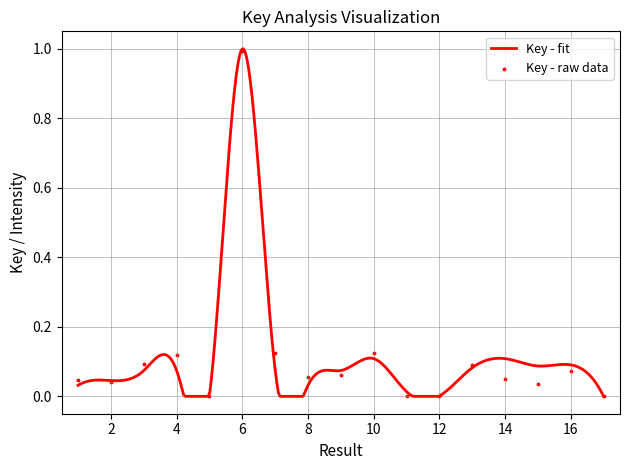

Between 7 and 16, which is larger?

7